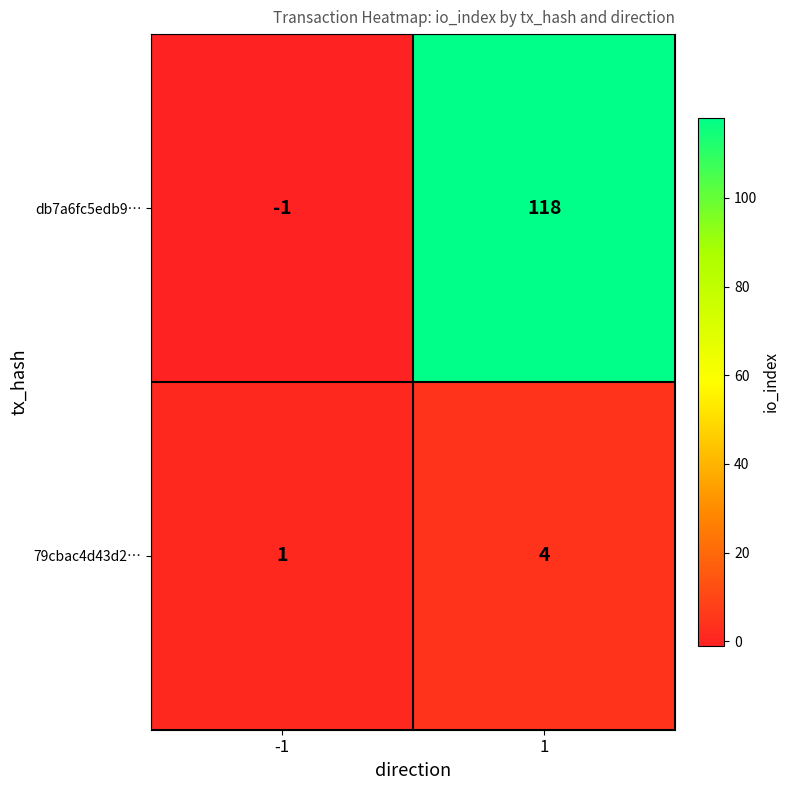

Reading left to right, what are all the values shown in this chart?

db7a6fc5edb9…: -1	118
79cbac4d43d2…: 1	4